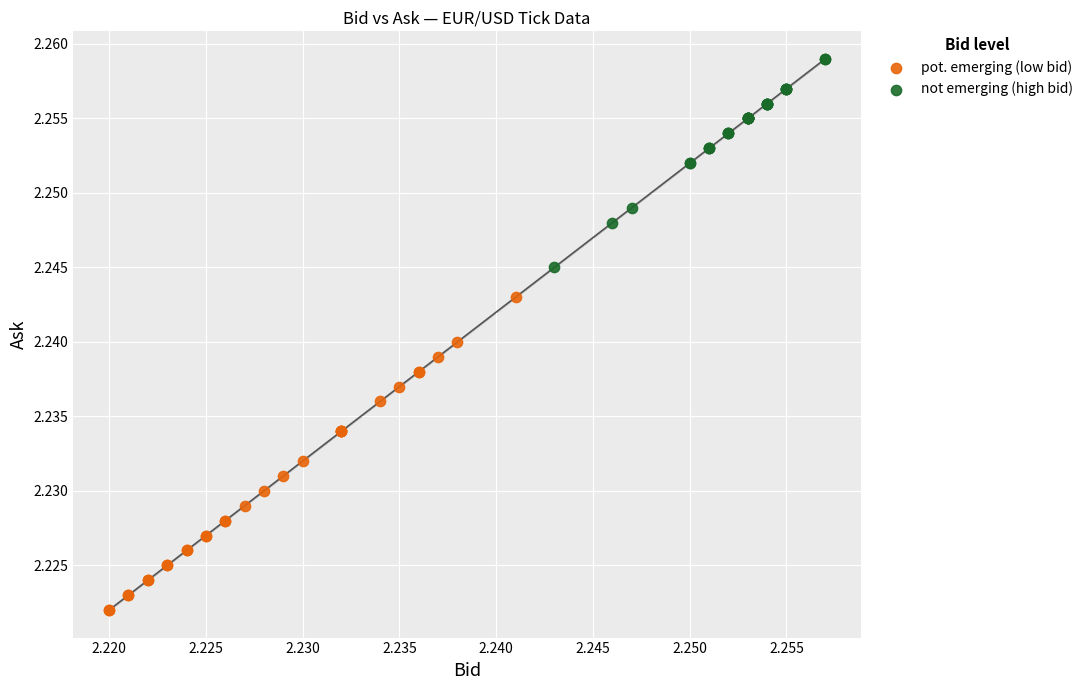

Which series reaches the maximum Y coordinate?

not emerging (high bid)